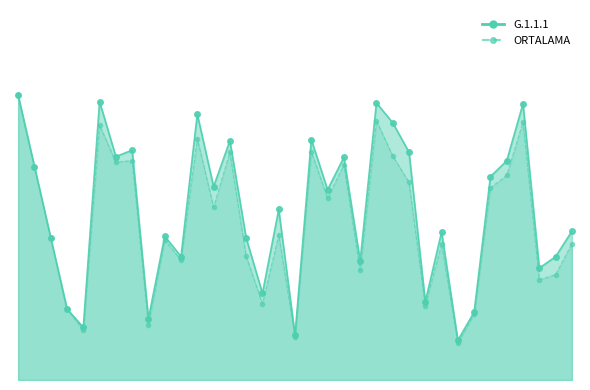

What are all the series names shown in the legend?

G.1.1.1, ORTALAMA